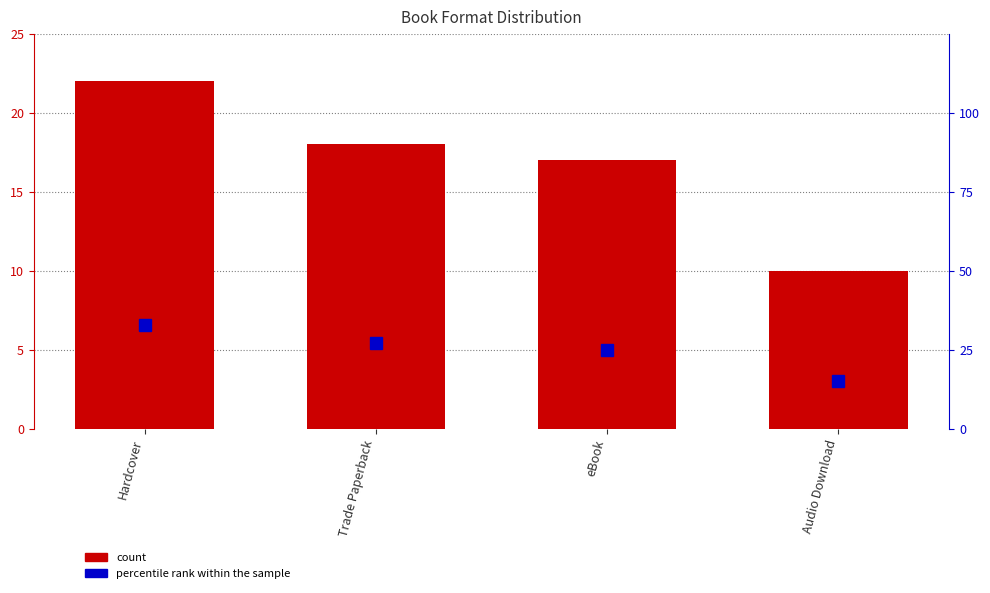

How many values in the count series are below 18?

2